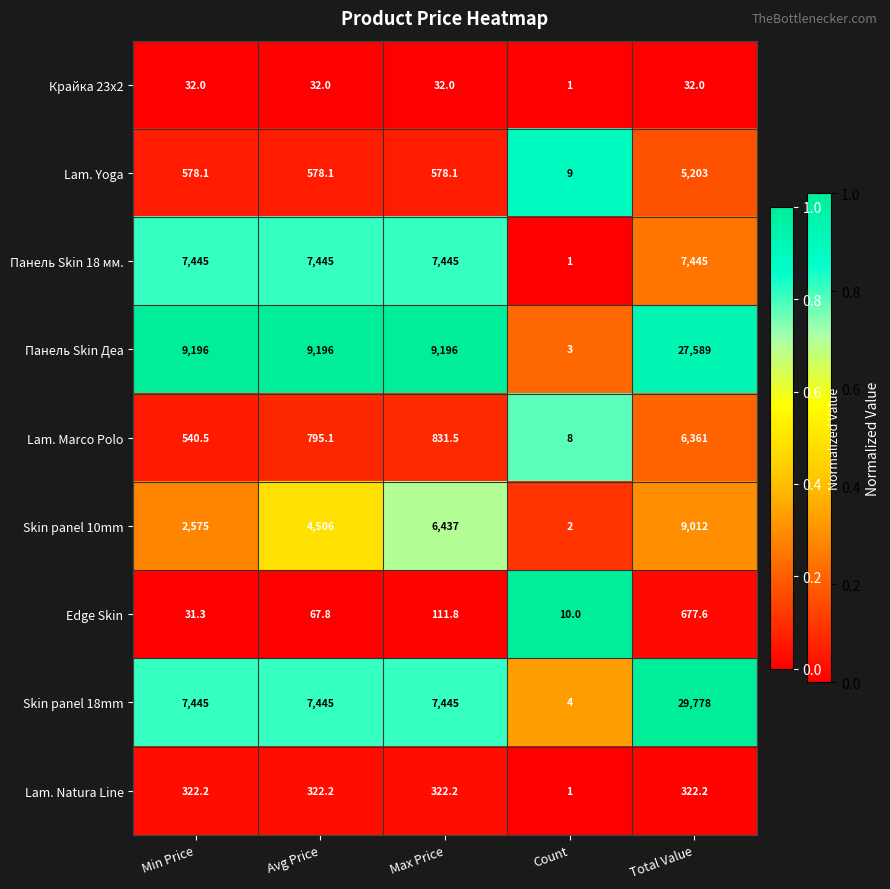

What is the sum of all Панель Skin Деа values?

55180.0